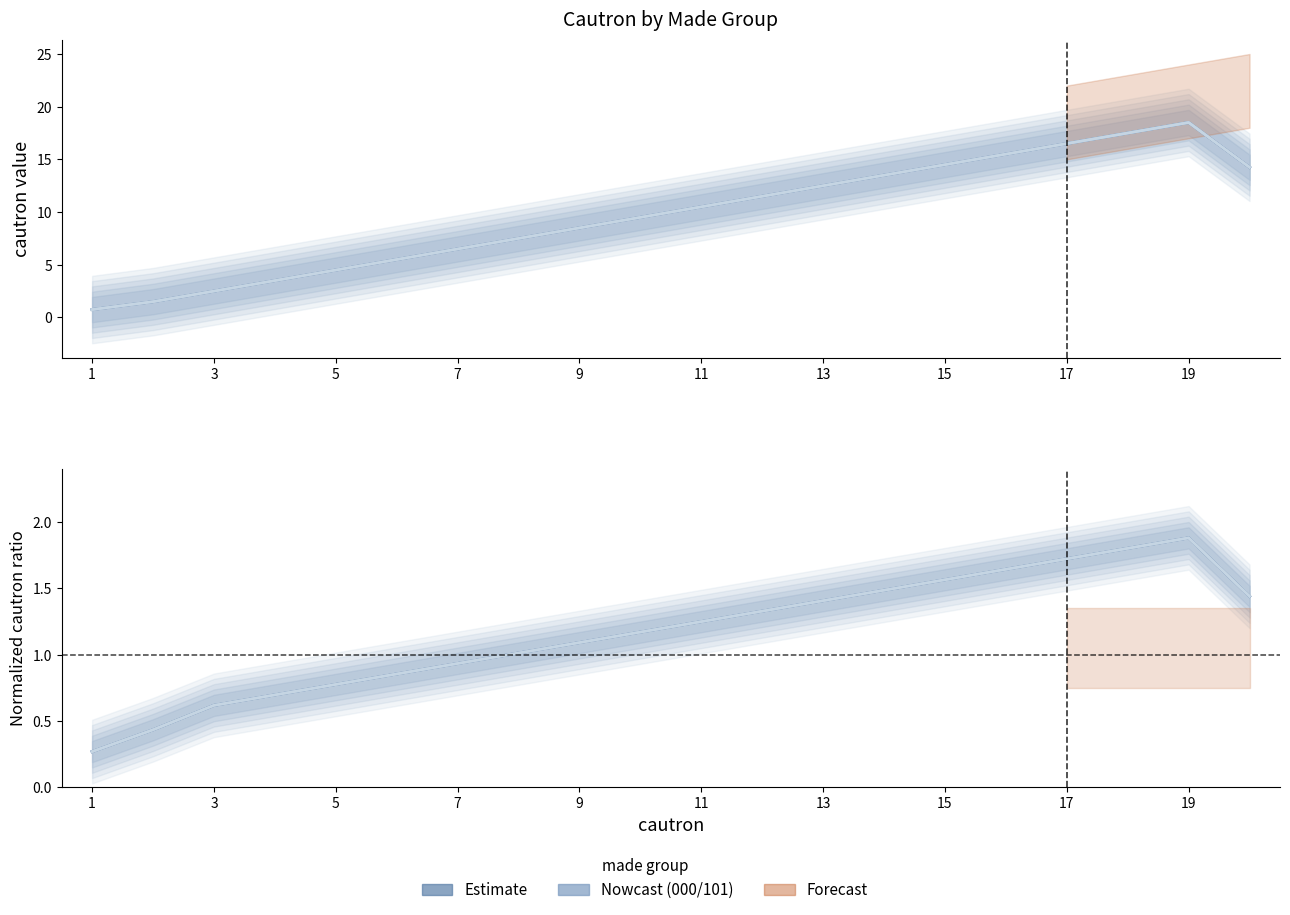

What is the value of the 202 point at the 11th from the left?

10.5